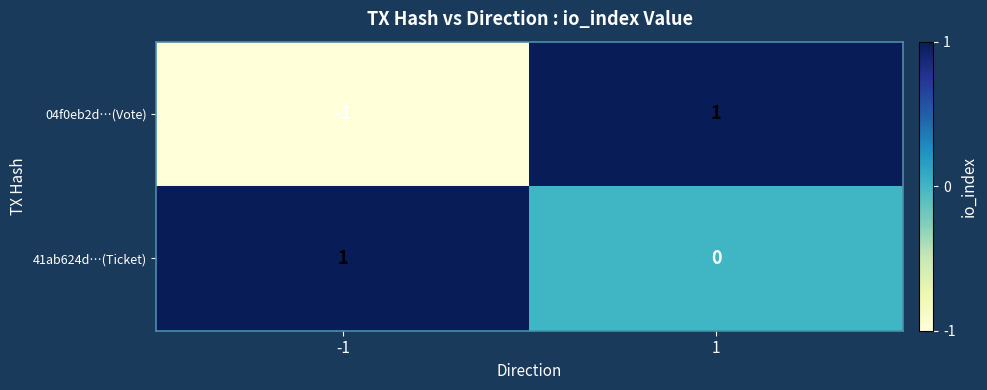

Which series has the largest range (max minus min)?

04f0eb2d…(Vote)